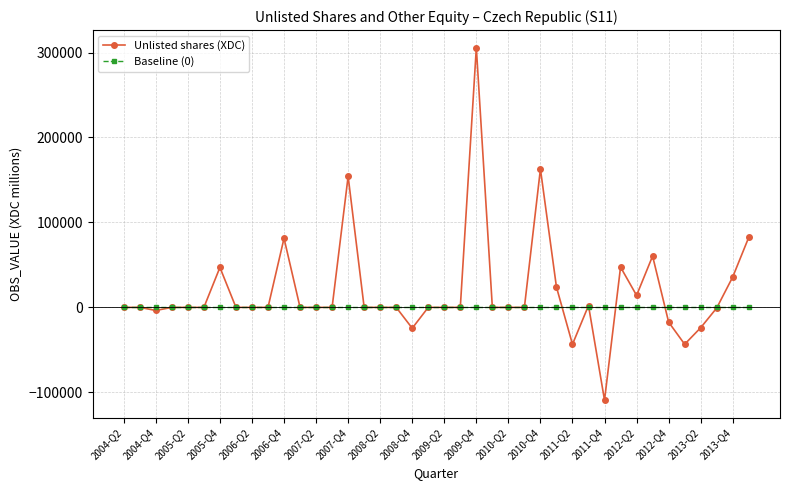

How many distinct data groups are displayed?

2